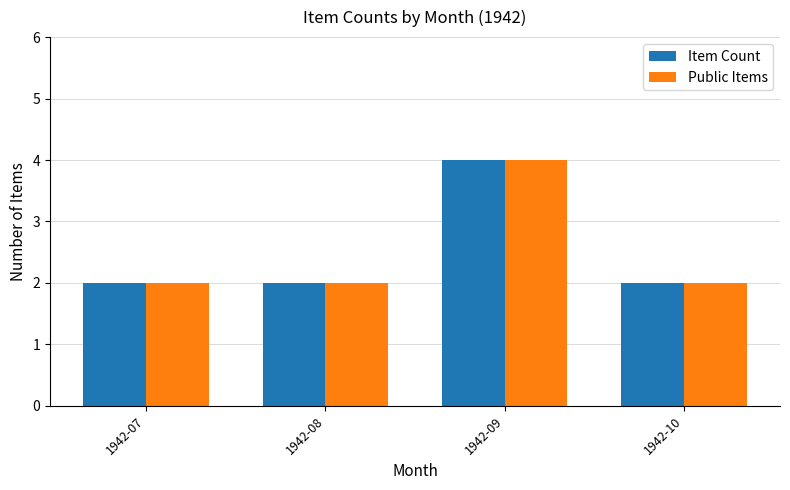

The Public Items series shows 3 at 1942-10. True or false?

False